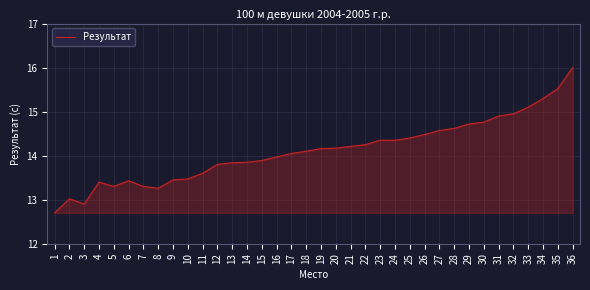

The chart shows a value of 13.8 at 12. True or false?

True